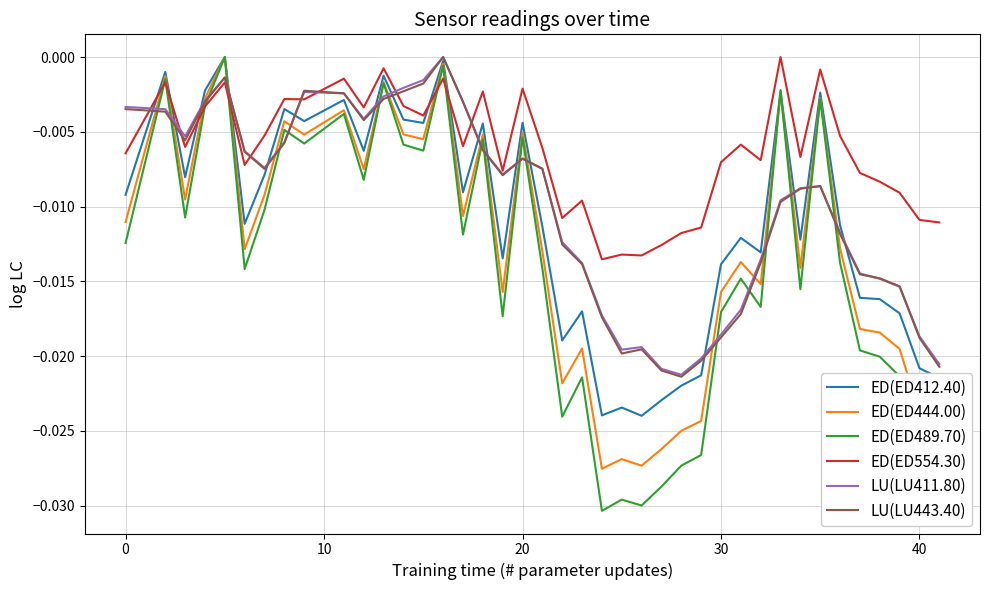

Which series has the largest range (max minus min)?

ED(ED489.70)